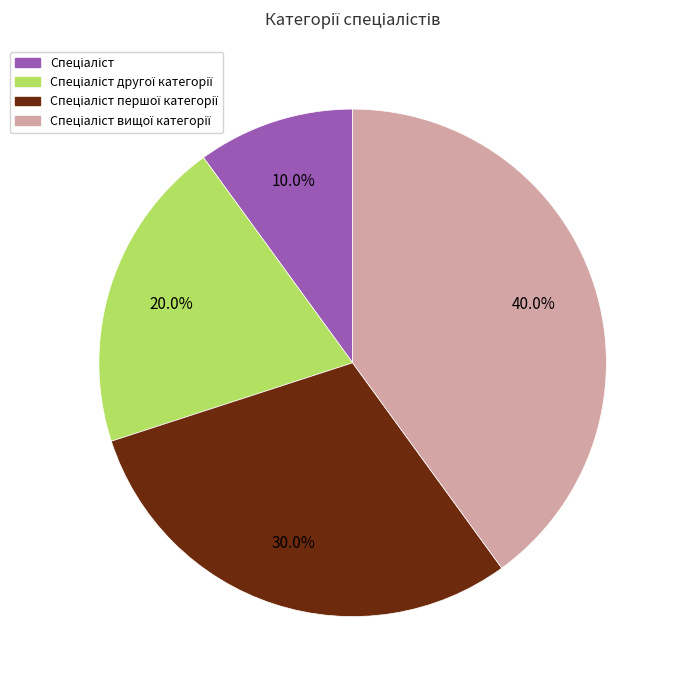

Is there any slice that represents more than half of the pie?

No